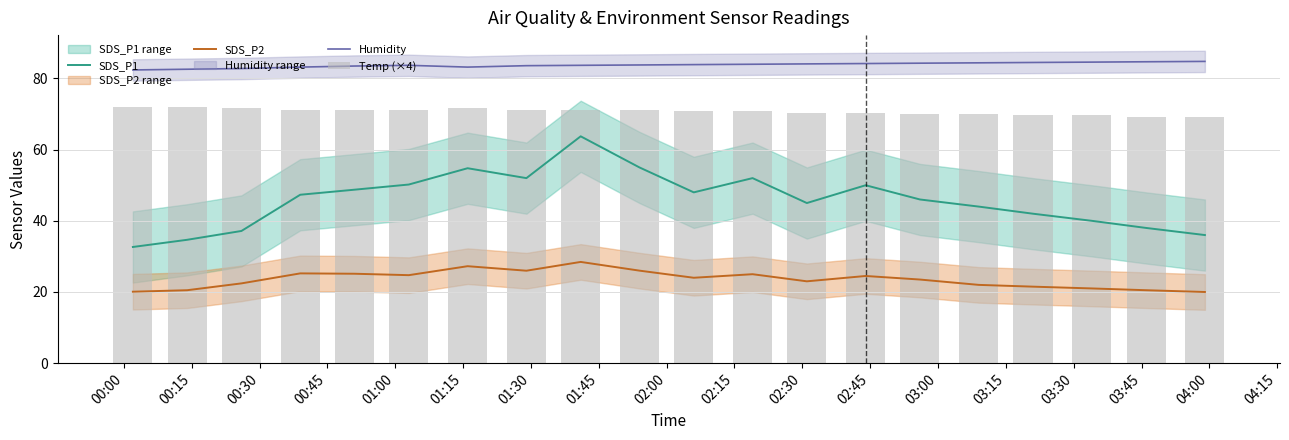

What is the maximum value for Humidity?

84.8